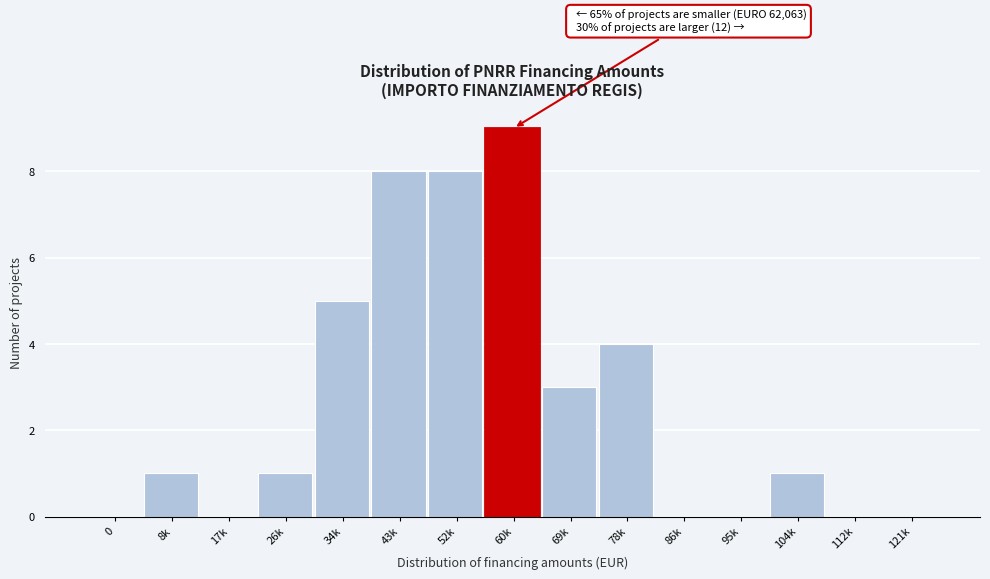

Reading right to left, extract all data points from this chart.

121k=0	112k=0	104k=1	95k=0	86k=0	78k=4	69k=3	60k=9	52k=8	43k=8	34k=5	26k=1	17k=0	8k=1	0=0